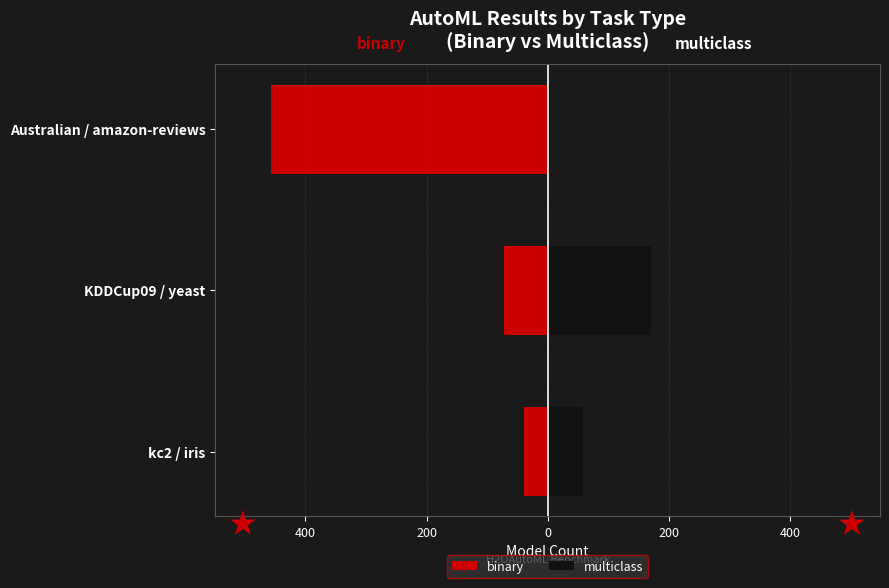

At KDDCup09 / yeast, list the series in order from smallest to largest.

binary, multiclass